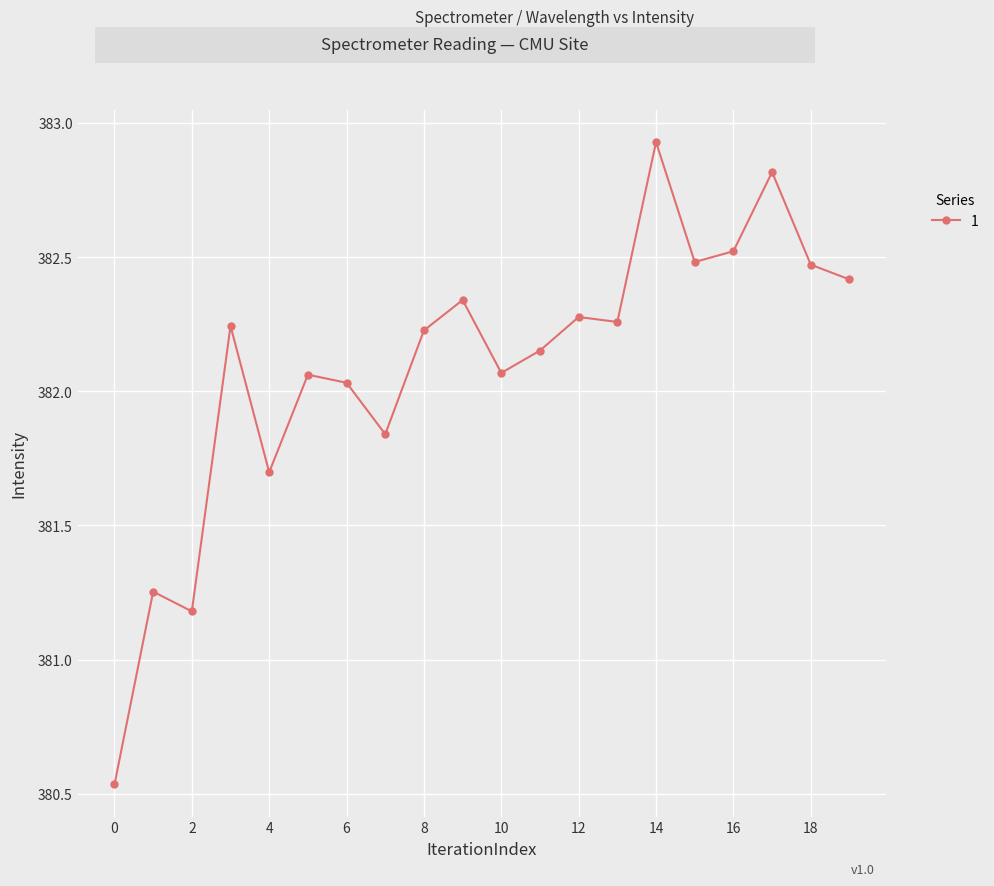

True or false: there are more than 2 points higher than both neighbors.

True